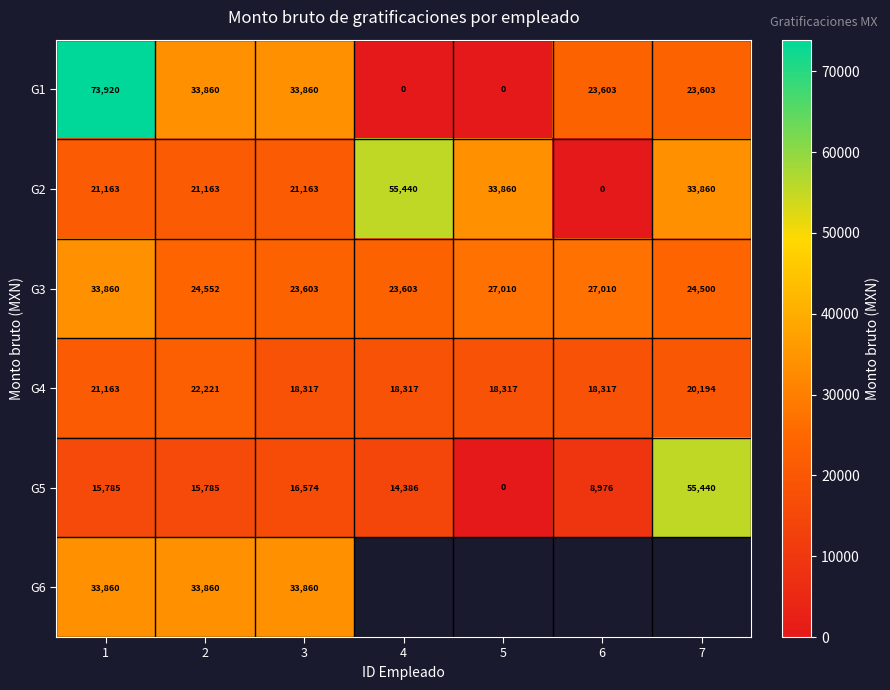

At which category is the sum across all series the highest?

1